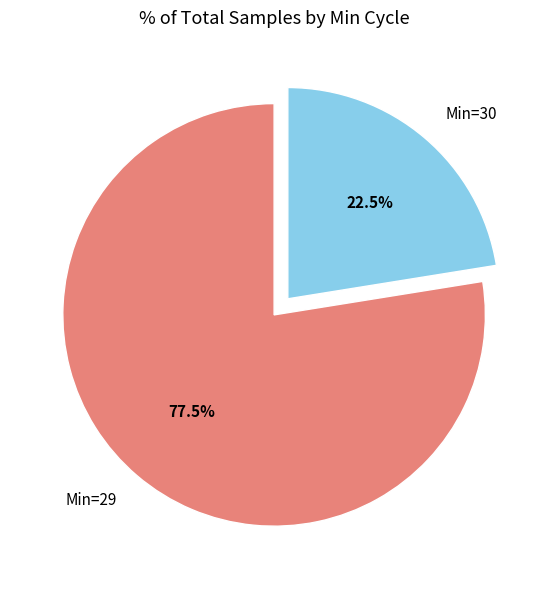

Is the sum of Min=29 and Min=30 greater than half?

Yes